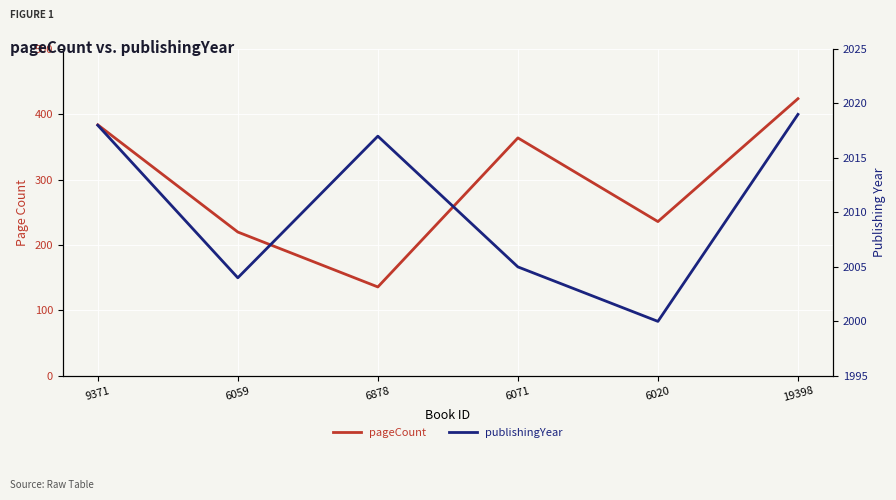

Between 6071 and 6020, which is larger?

6071